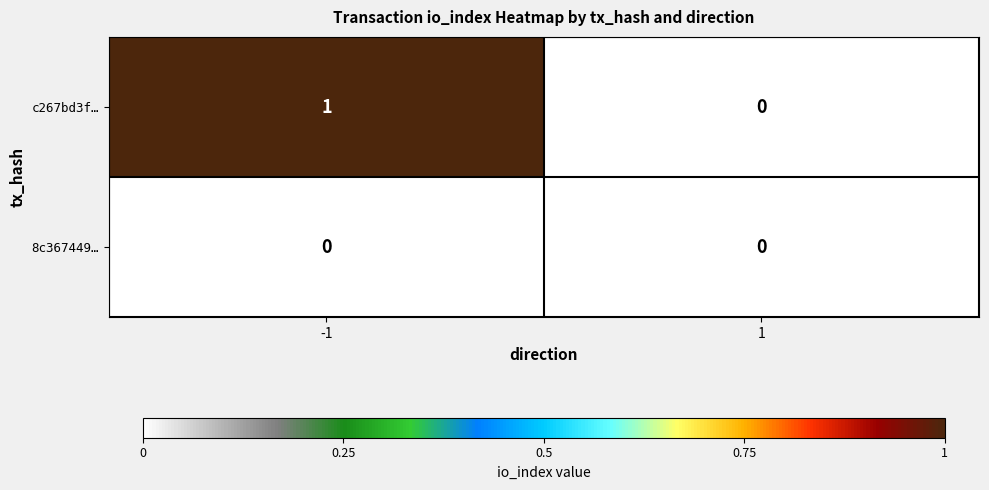

Which series has the largest total across all categories?

c267bd3f…